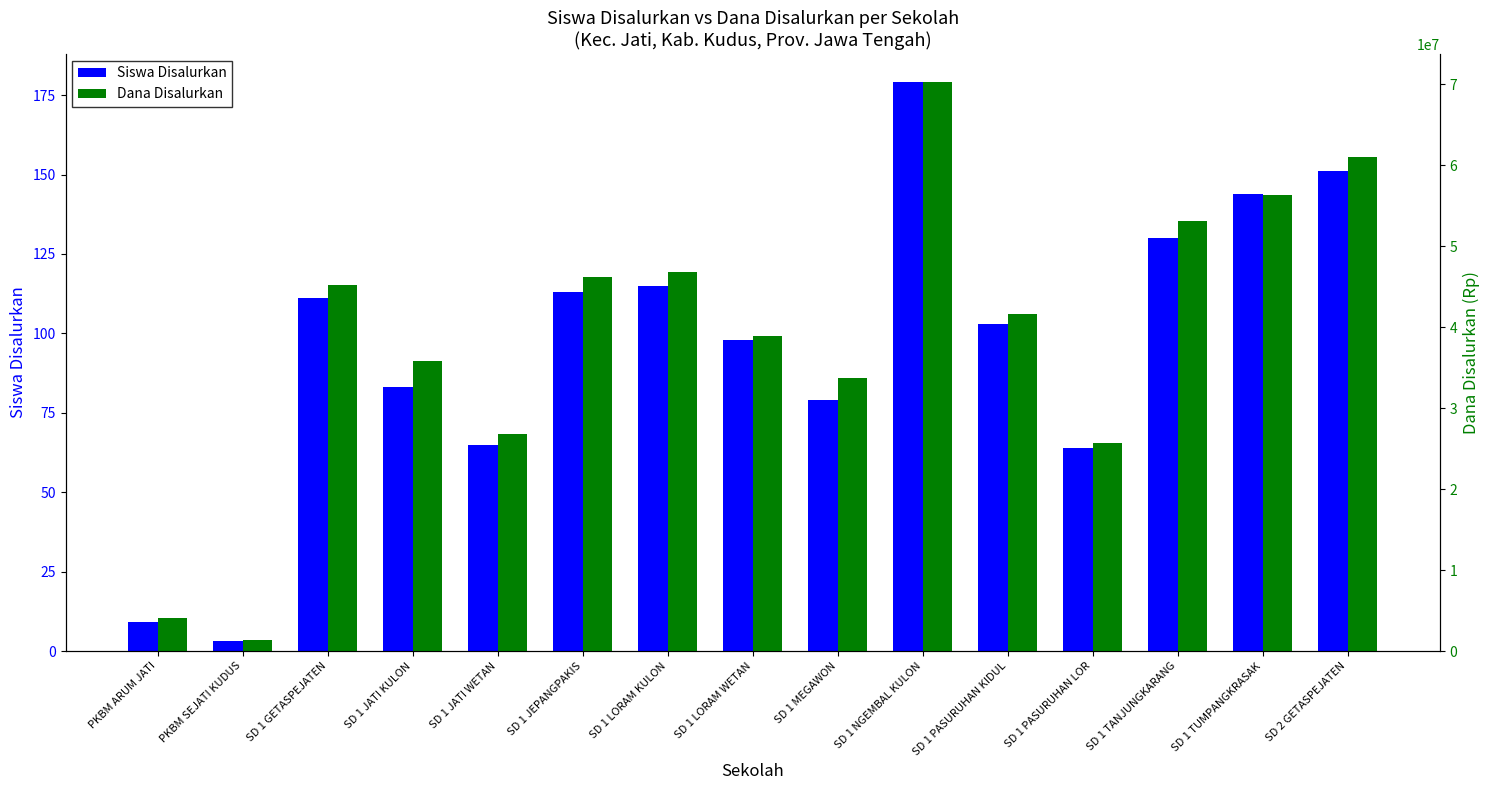

Which category has the highest value in the Dana Disalurkan series?

SD 1 NGEMBAL KULON